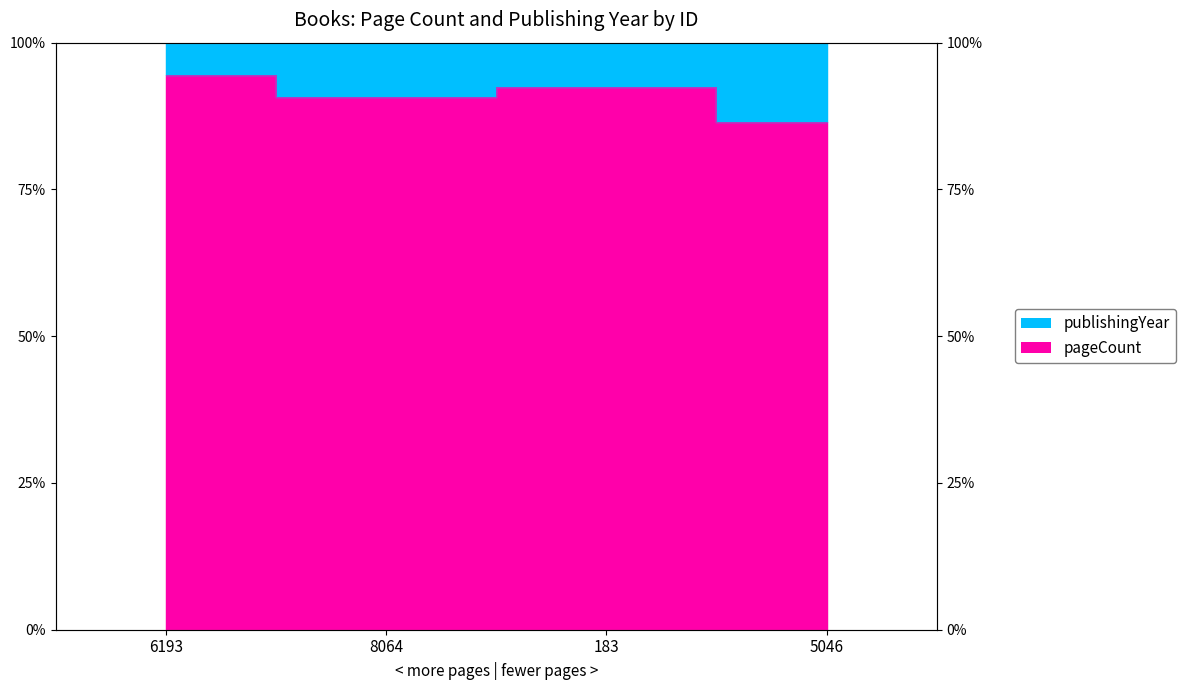

What is the difference between the second highest and second lowest values?

1.7